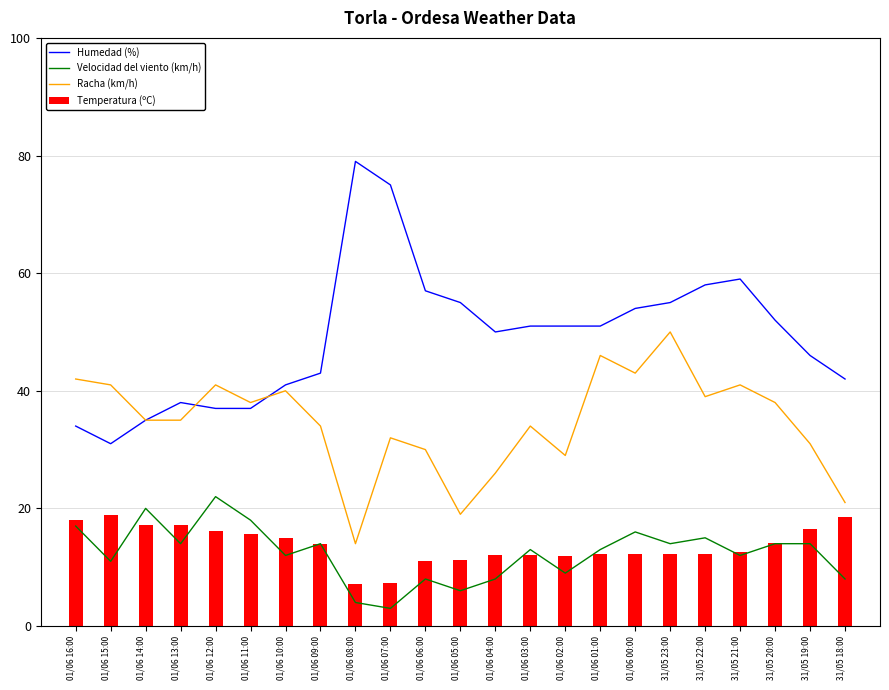

Which category has the highest value in the Velocidad del viento (km/h) series?

01/06 12:00